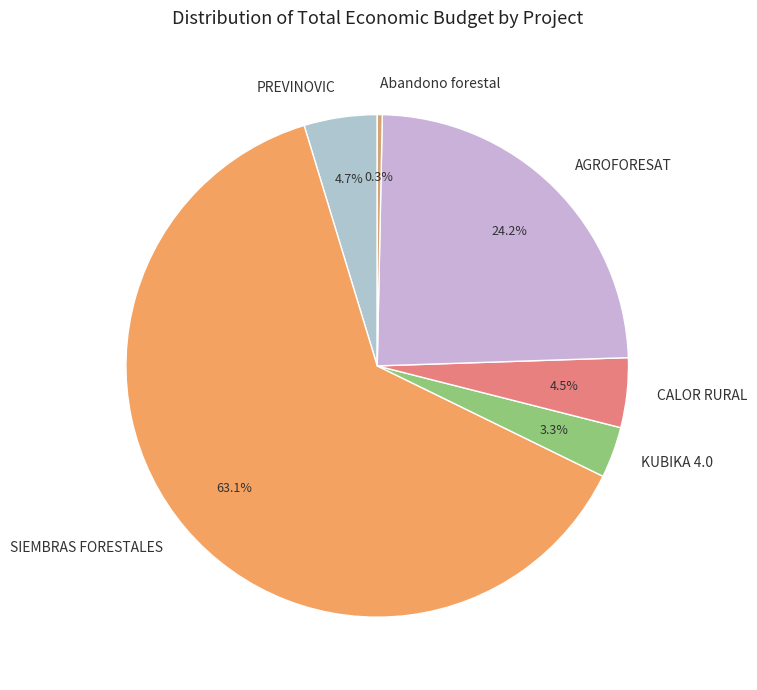

How many segments does this pie chart have?

6